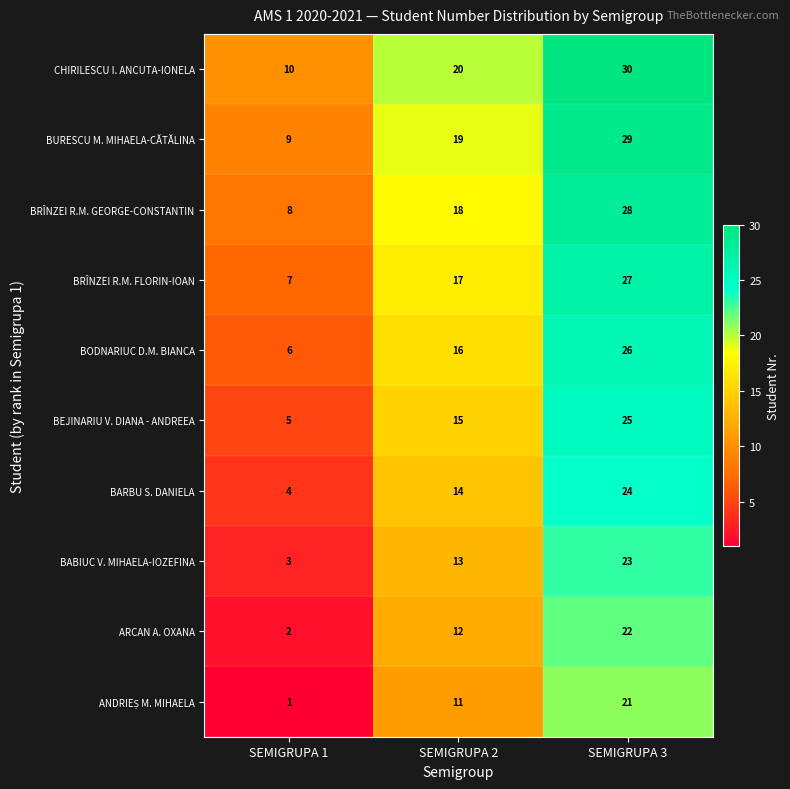

The value of BRÎNZEI R.M. FLORIN-IOAN at SEMIGRUPA 3 is 27. True or false?

True